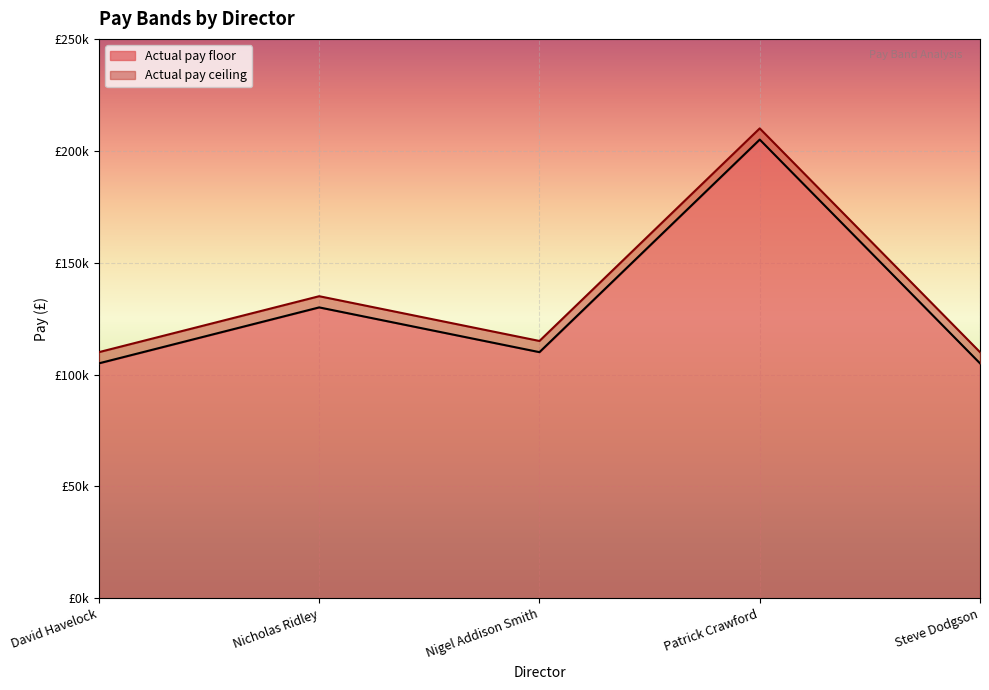

Which series has the largest range (max minus min)?

Actual pay floor